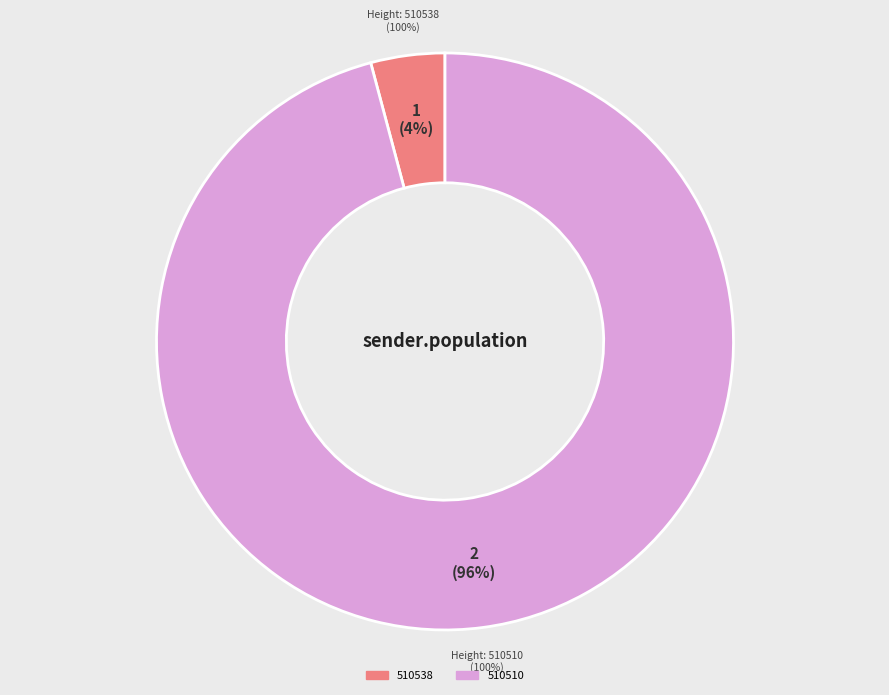

Which category has the smallest portion of the pie?

510538